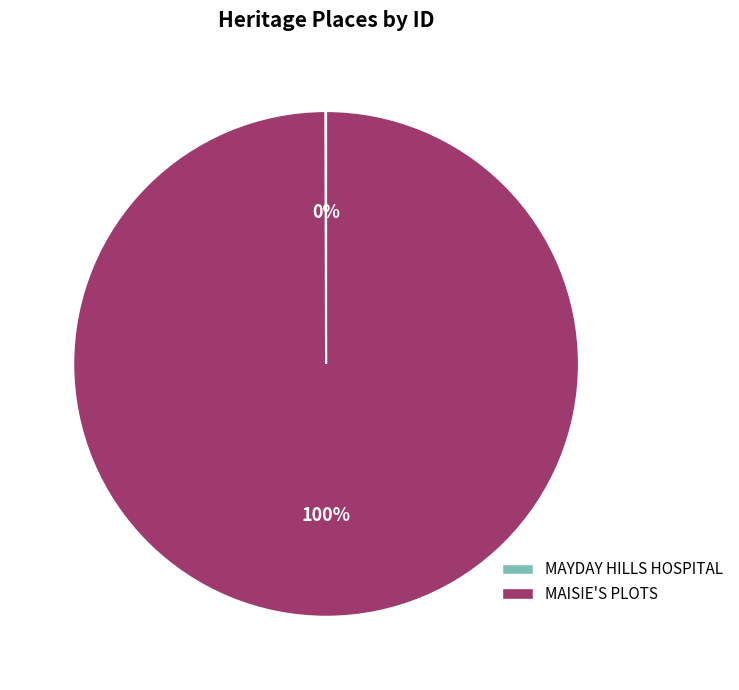

To the nearest percent, what is the average slice percentage?

50%